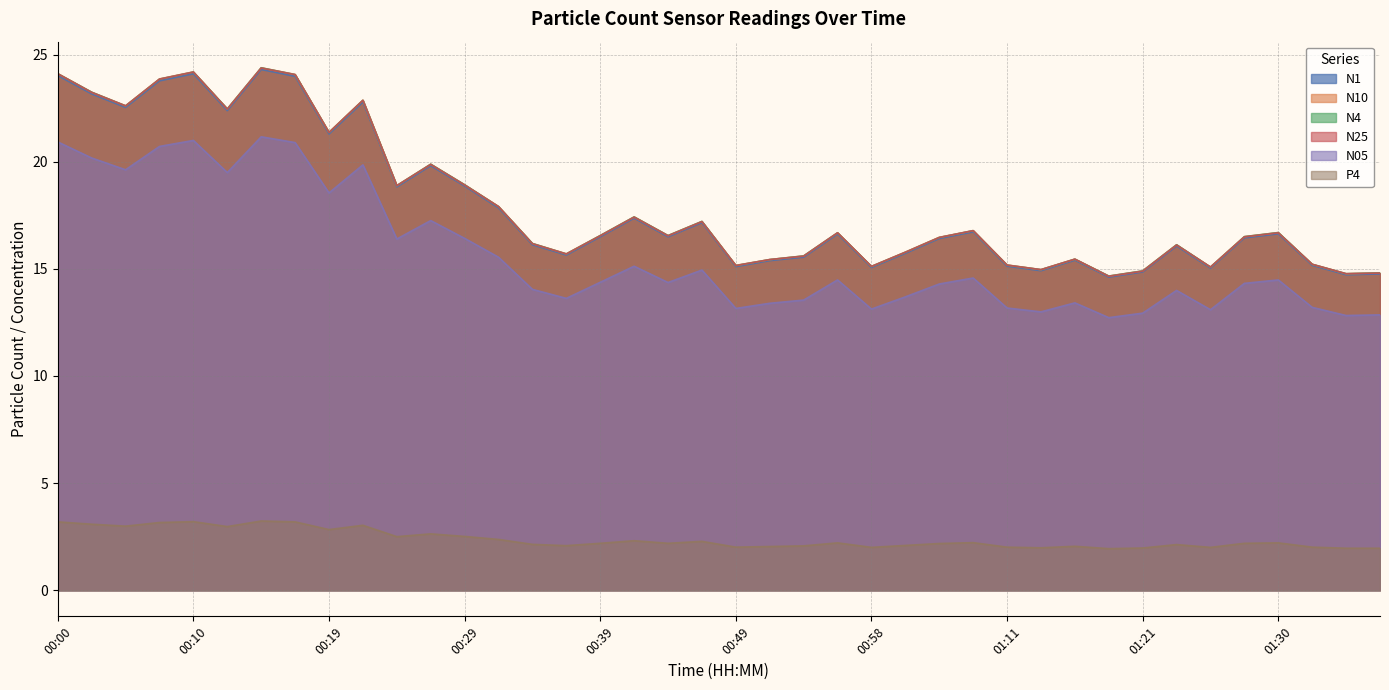

Is the value of P4 at 01:33 greater than the value of N25 at 01:13?

No